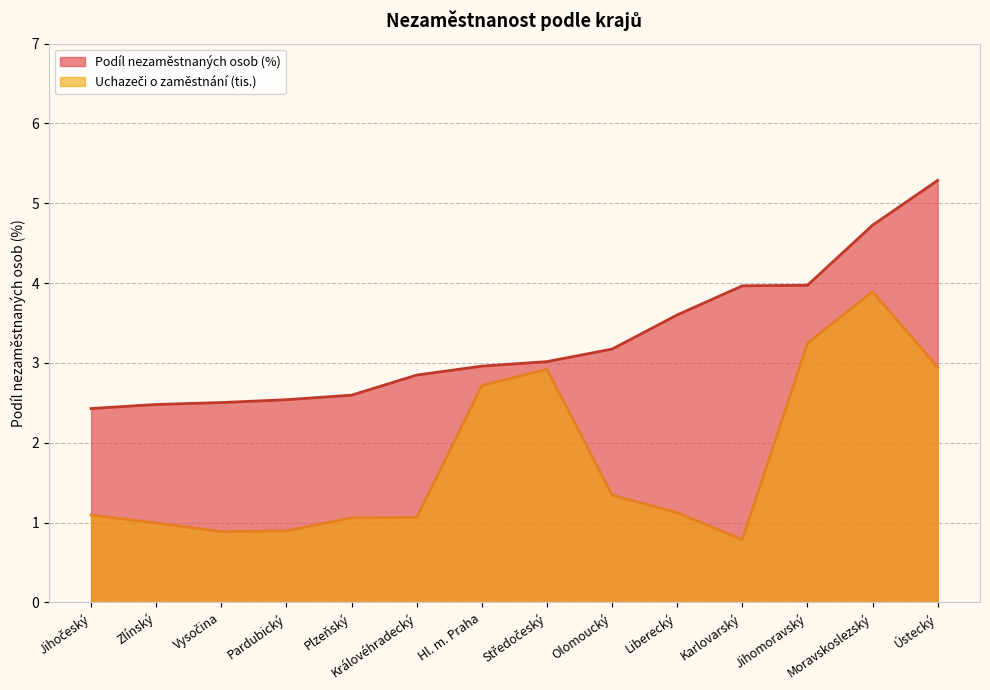

True or false: Jihočeský and Uchazeči (tis.) intersect in this chart.

False